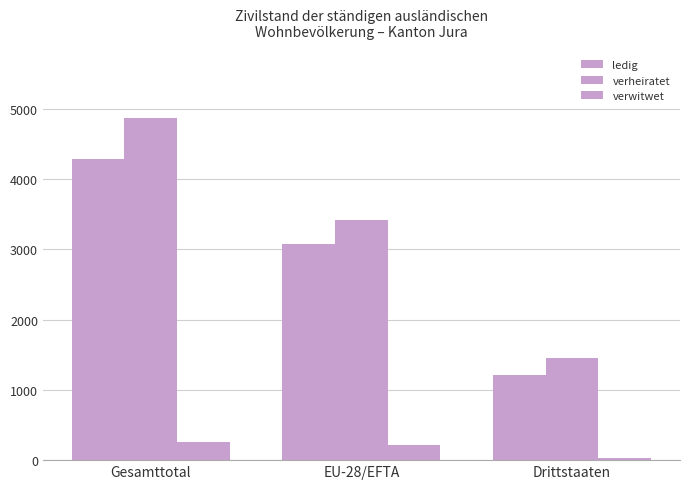

Does the chart contain stacked bars?

No